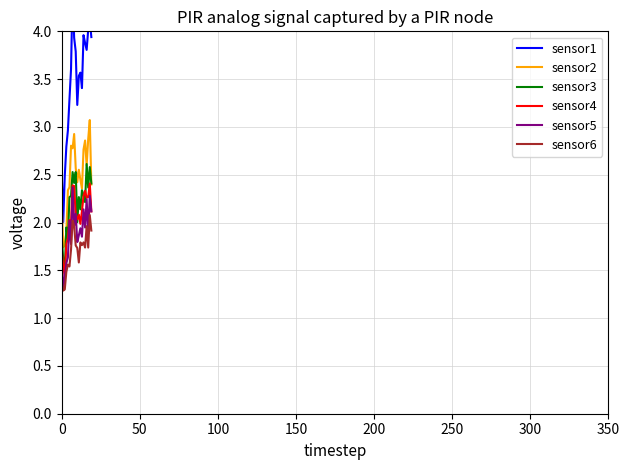

What is the label of the 9th point from the right?

11